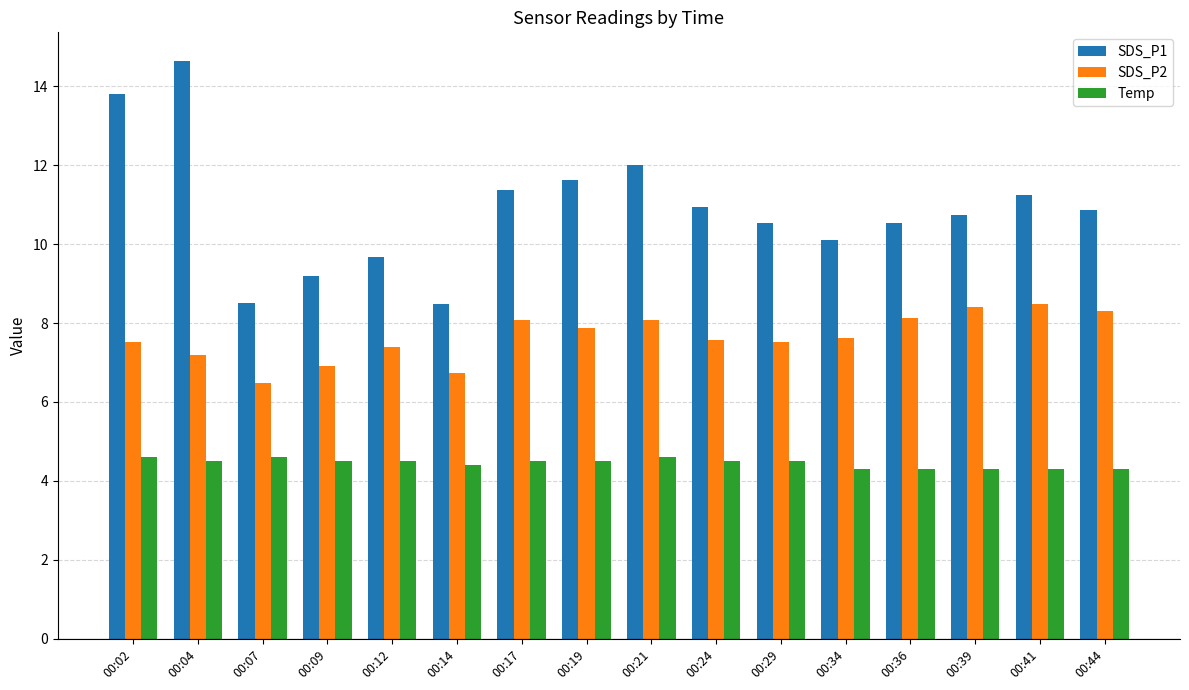

What is the sum of the SDS_P1 values at 00:07 and 00:36?

19.0